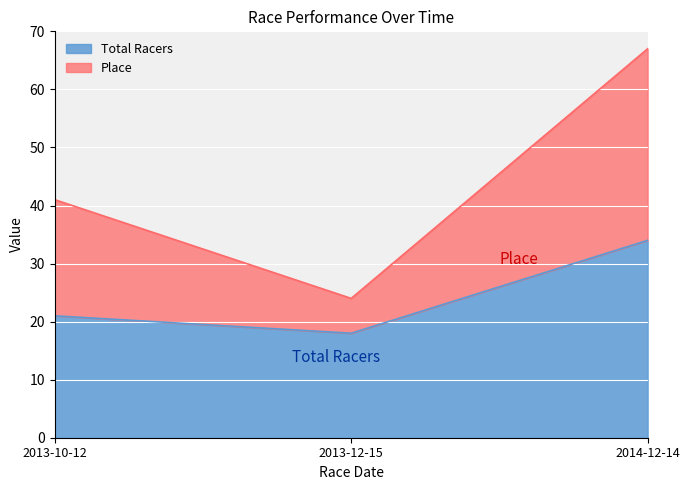

What is the label of the 1st point from the left?

2013-10-12